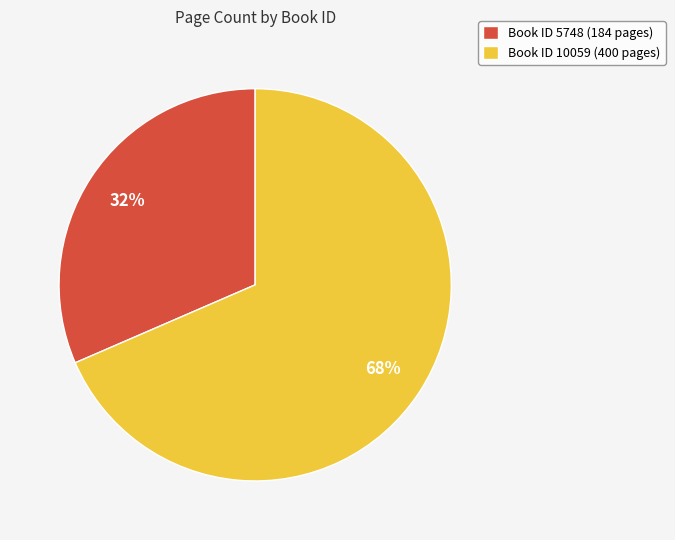

Which has a higher value, Book ID 10059 (400 pages) or Book ID 5748 (184 pages)?

Book ID 10059 (400 pages)